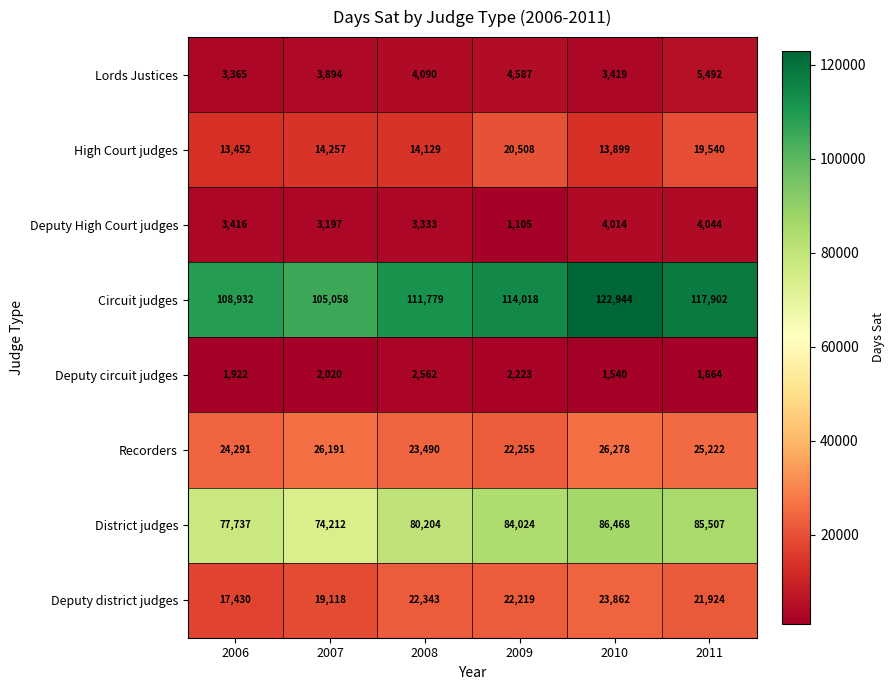

What is the difference between the District judges values at 2011 and 2010?

961